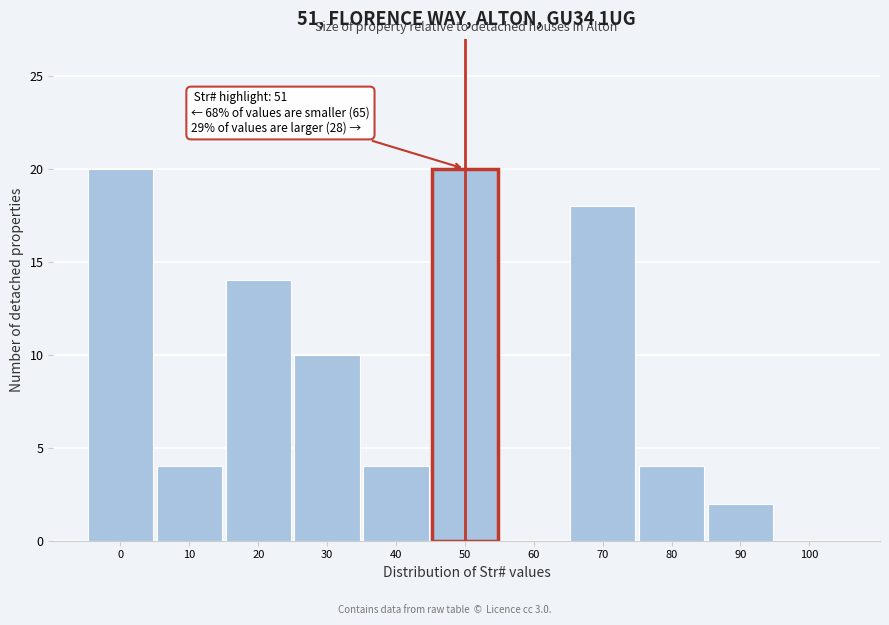

Reading left to right, list all the values displayed in this chart.

0=20	10=4	20=14	30=10	40=4	50=20	60=0	70=18	80=4	90=2	100=0